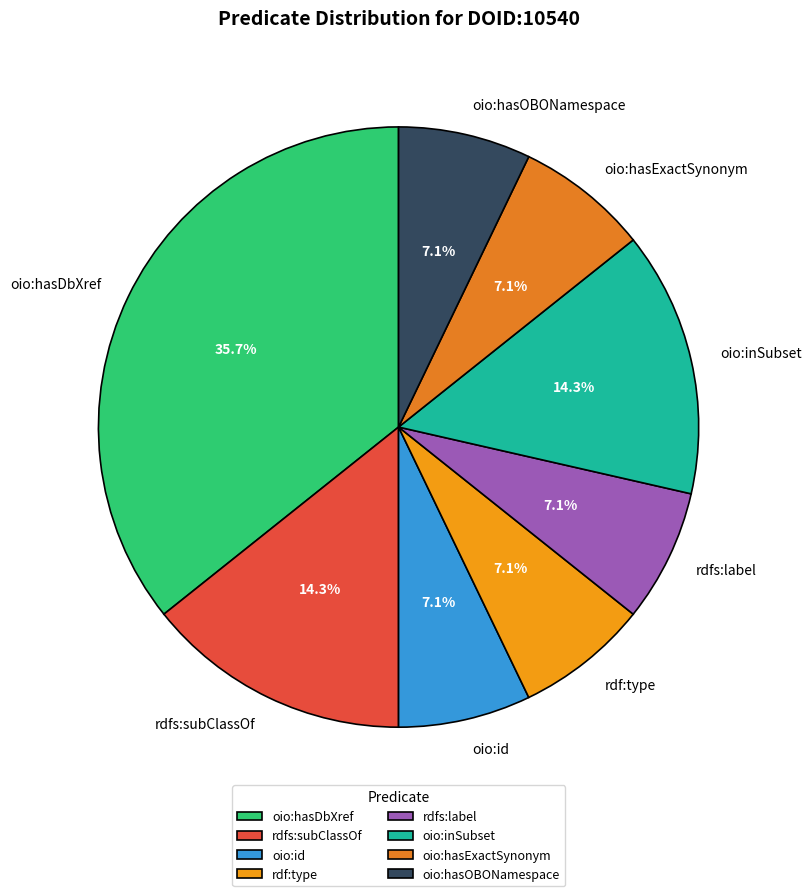

Approximately how many times larger is the value at oio:hasExactSynonym compared to oio:hasOBONamespace?

1.0